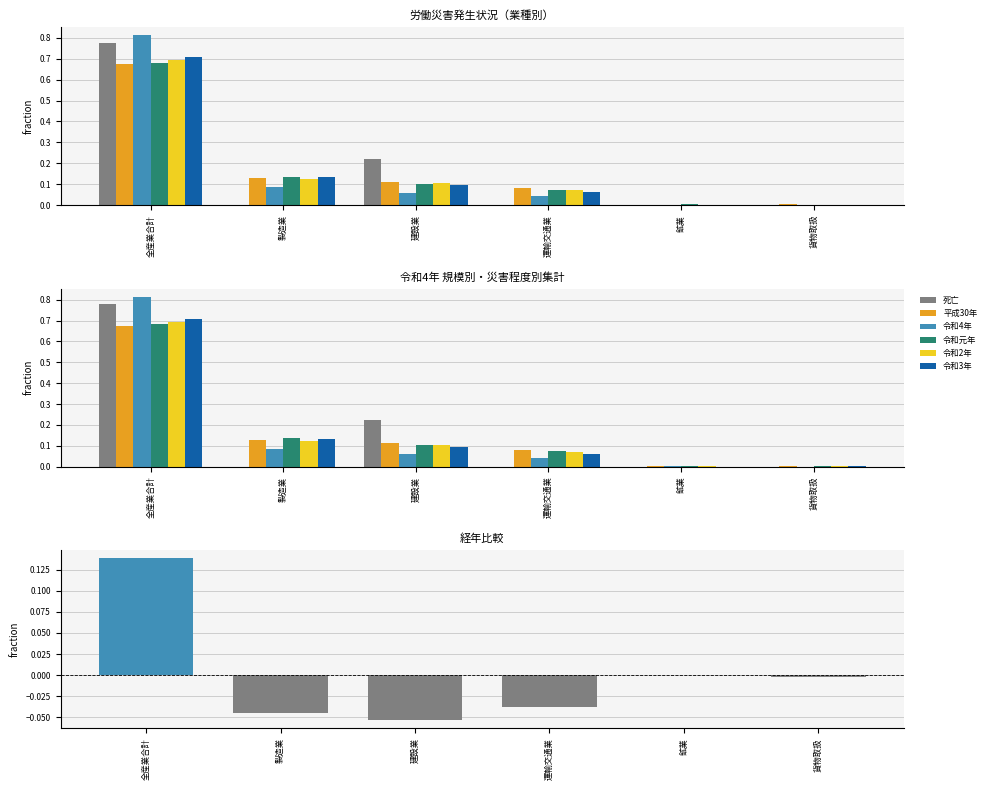

What is the maximum value shown in the chart?

0.8